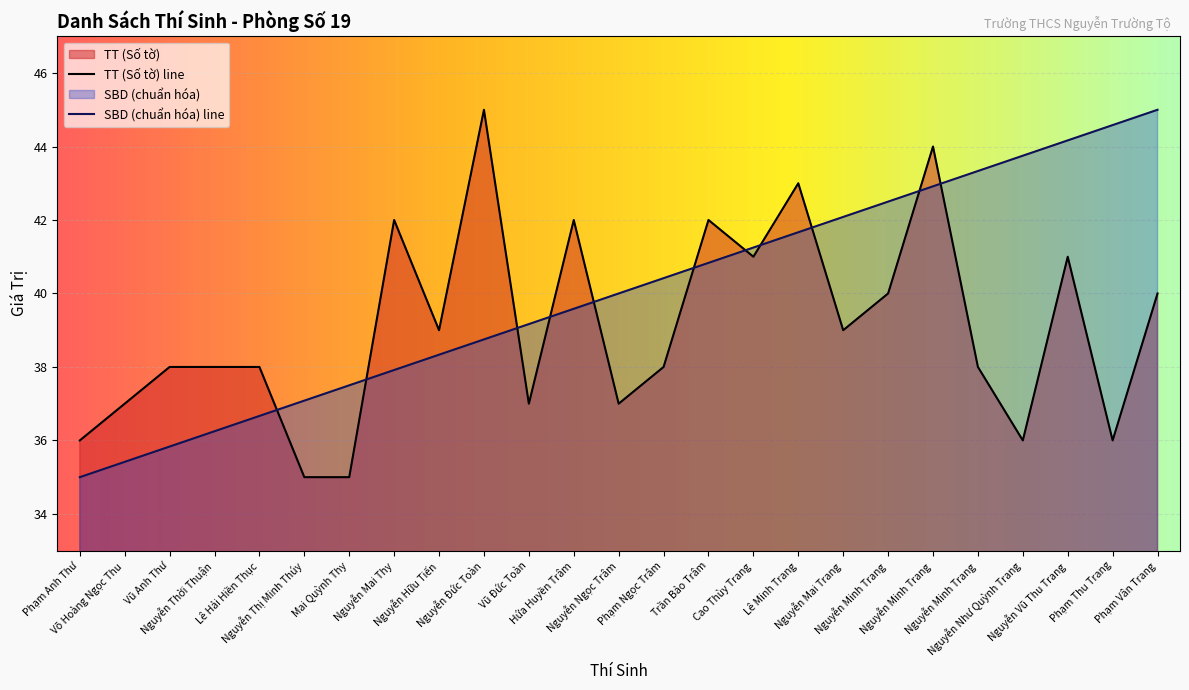

What is the difference between the maximum and minimum values in the SBD (Student ID) series?

10.0